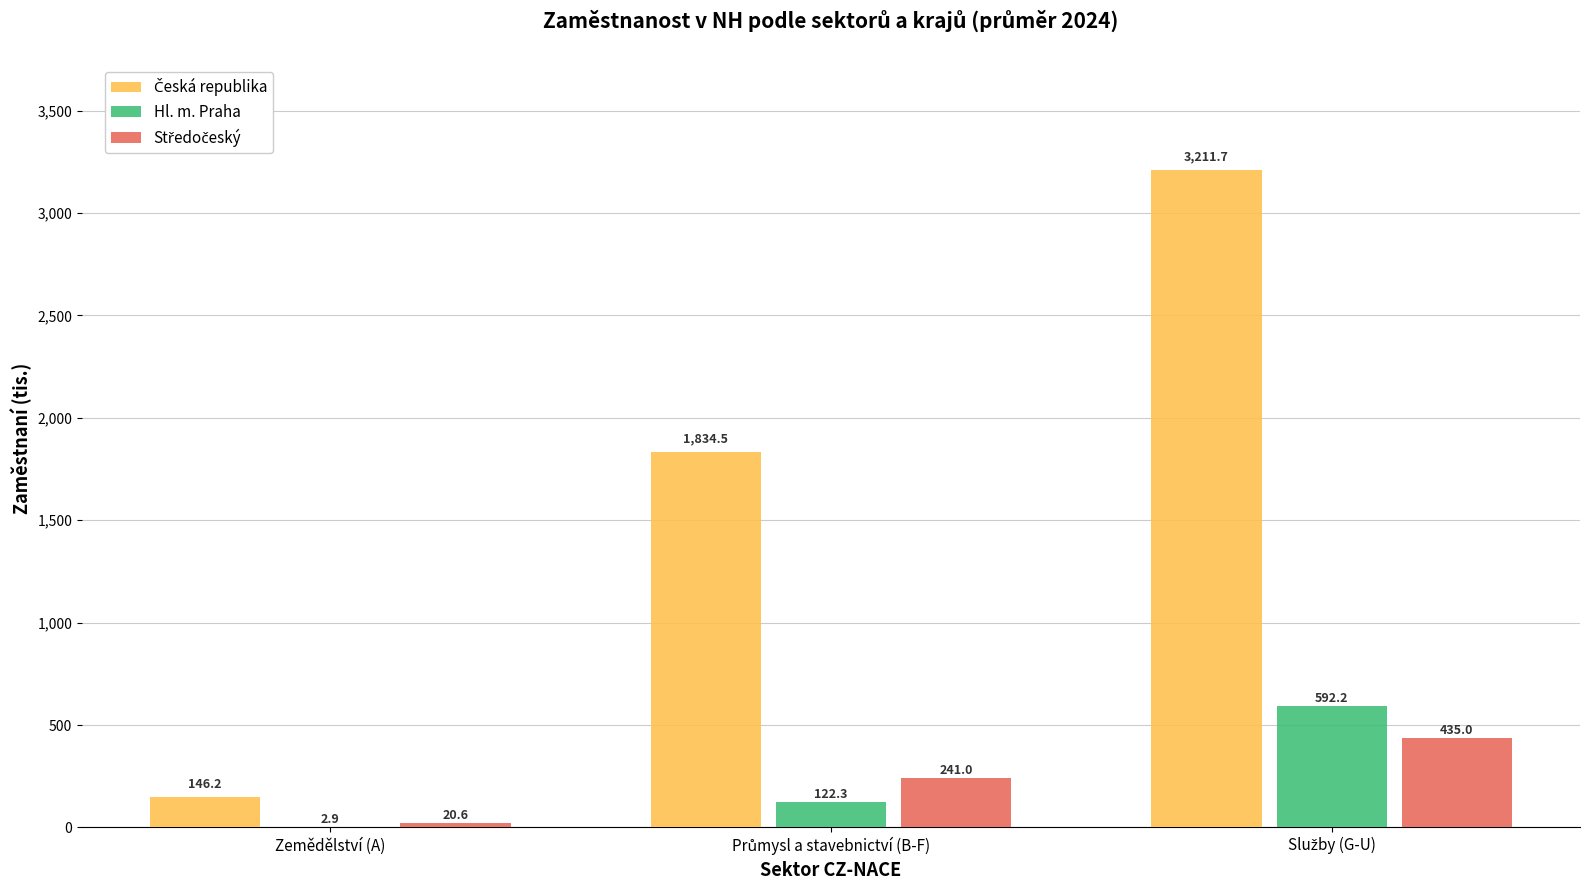

The Hl. m. Praha series shows 2.9 at Zemědělství (A). True or false?

True